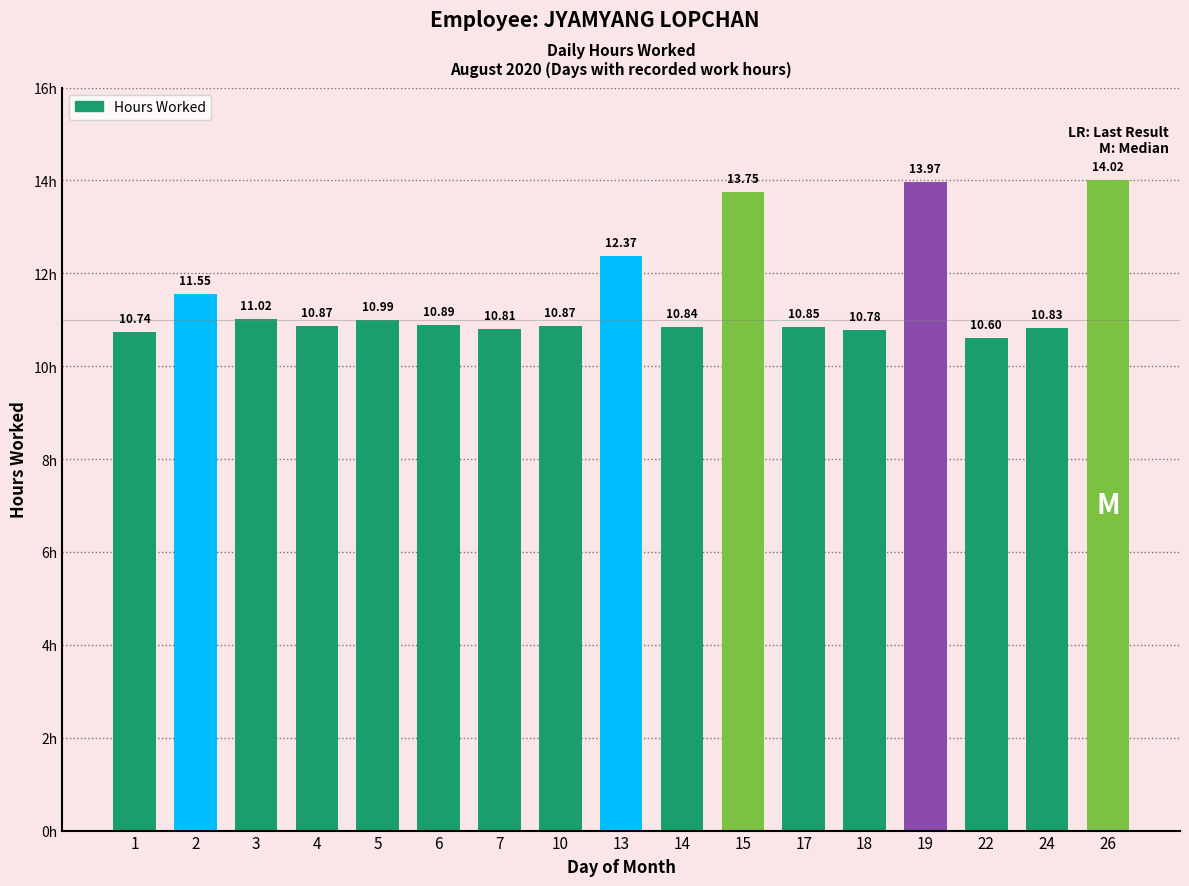

Is it true that the value at 3 is 3.6?

False